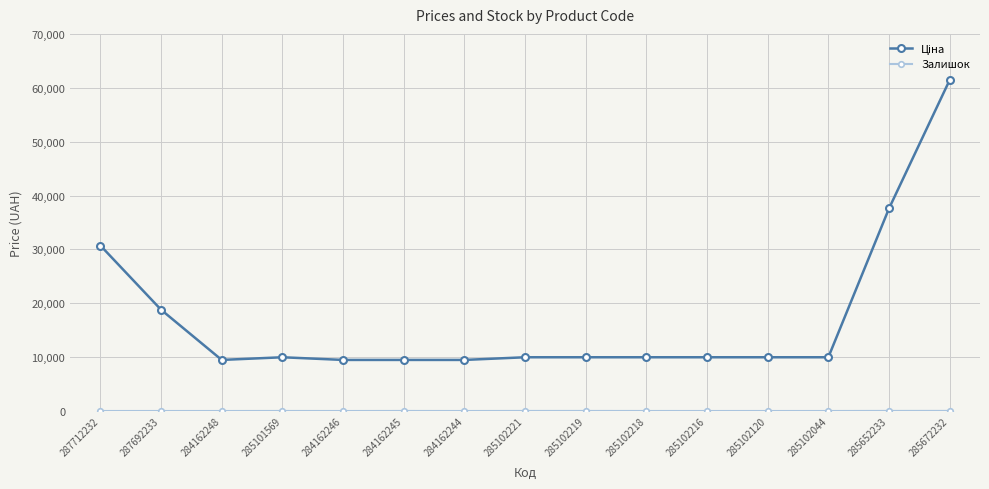

What is the total value across all series at 285102218?

9978.0